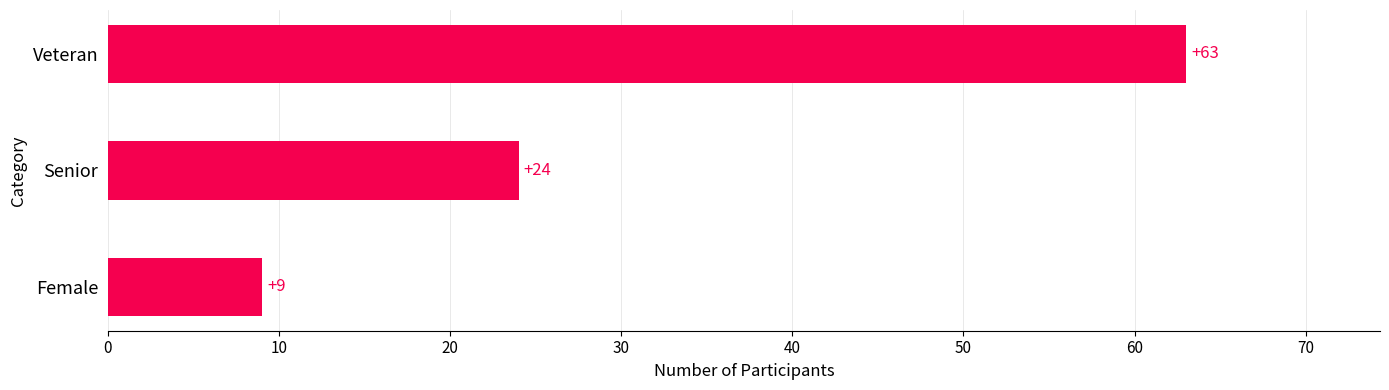

At which label is the value closest to 36?

Senior